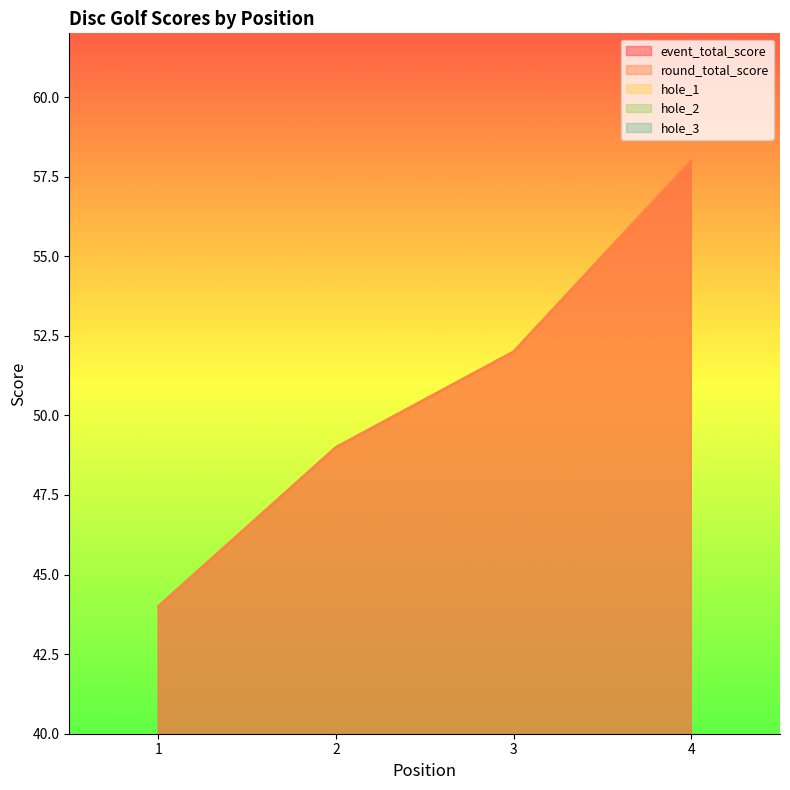

What is the value of the round_total_score point at the 1st from the left?

44